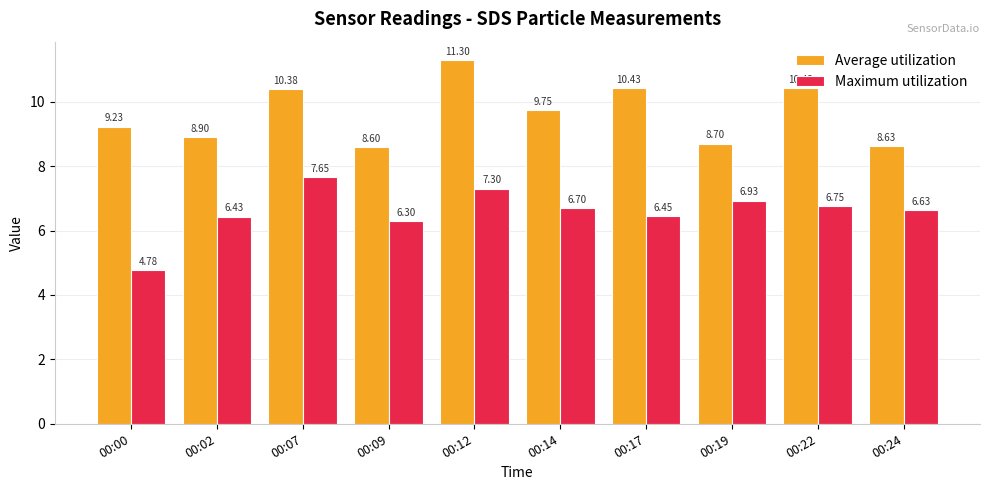

How many data points in Maximum utilization are above 6?

9